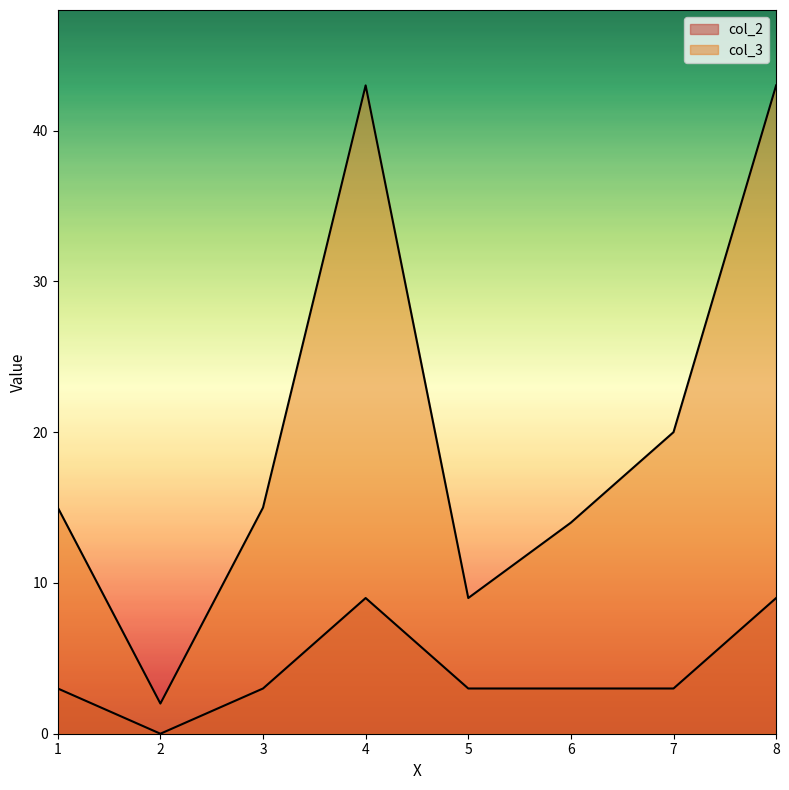

How many lines are shown in the chart?

2